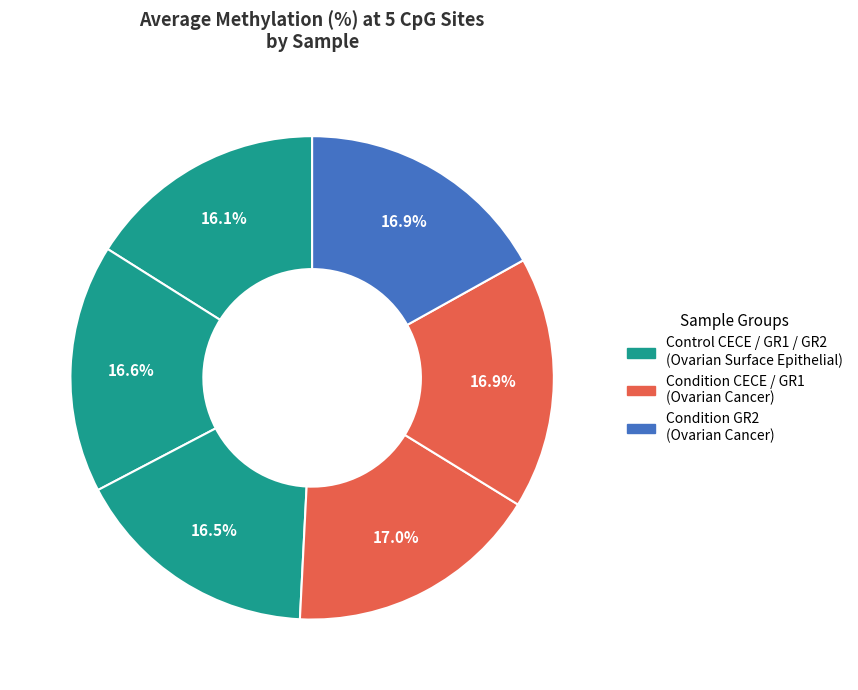

To the nearest percent, what is the average slice percentage?

17%